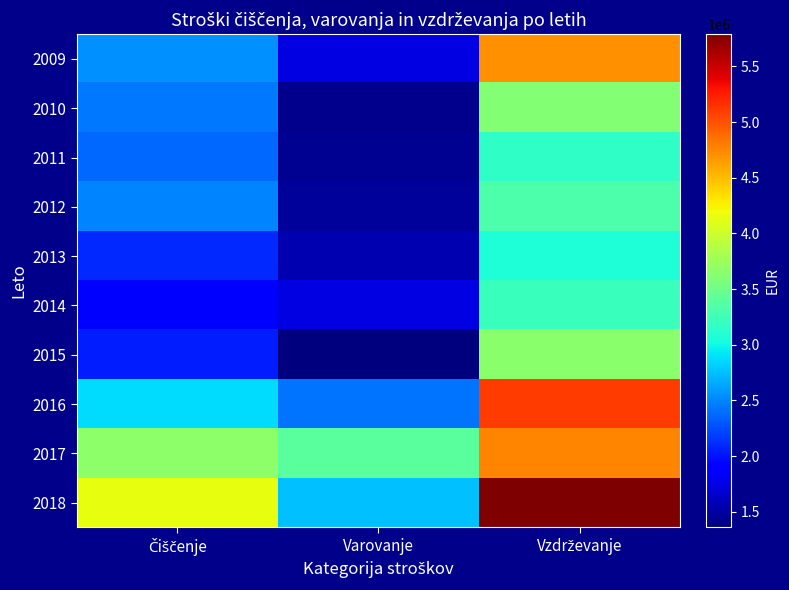

What is the difference between the highest and lowest values at Varovanje?

2024766.8